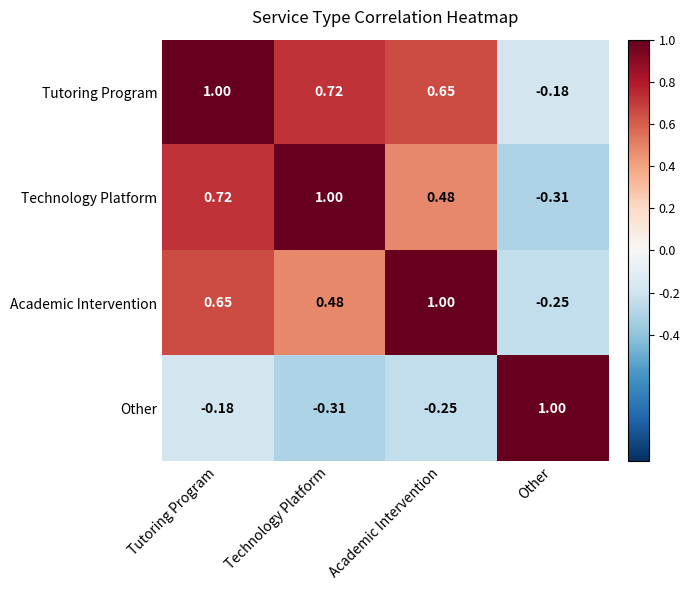

How many data points in Tutoring Program are less than 0?

1